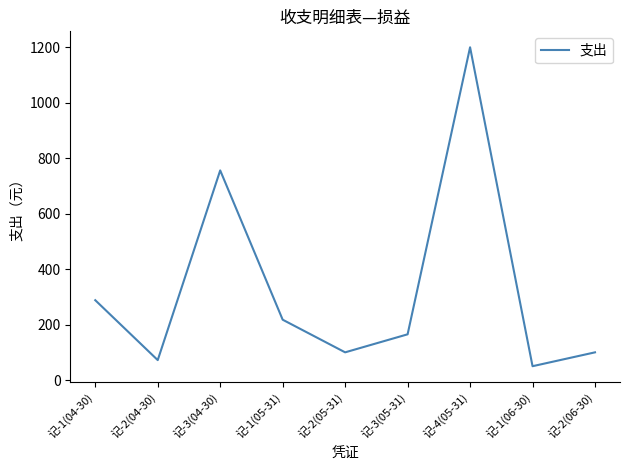

What position from the left is 记-3(04-30)?

3